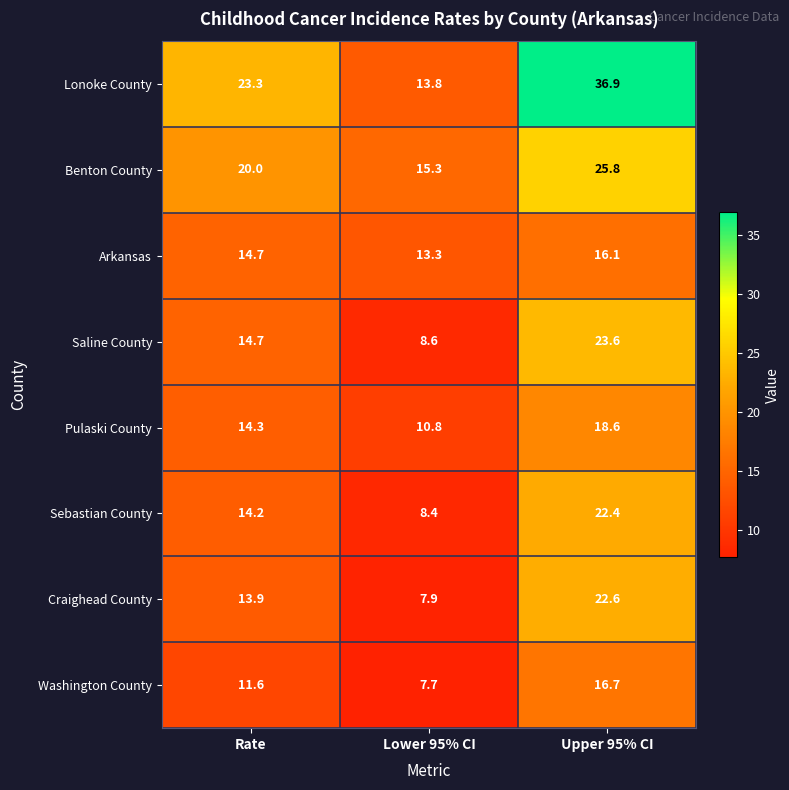

Rank the series at Upper 95% CI from lowest to highest value.

Arkansas, Washington County, Pulaski County, Sebastian County, Craighead County, Saline County, Benton County, Lonoke County